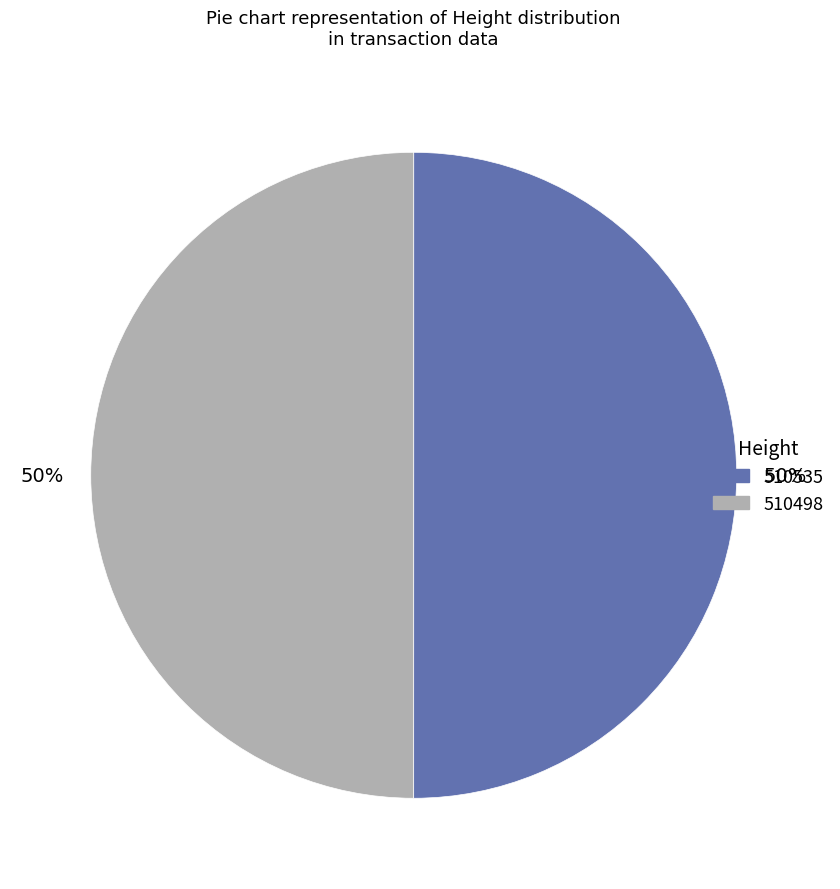

Do 510535 and 510498 together represent more than half of the pie?

Yes